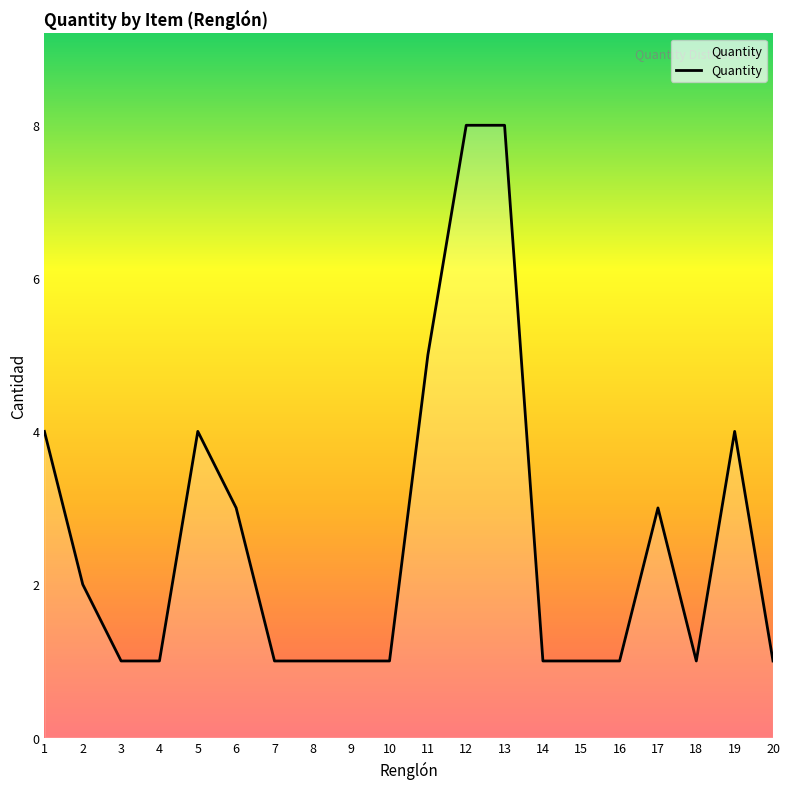

Reading right to left, transcribe all the data shown in this chart.

1	4	1	3	1	1	1	8	8	5	1	1	1	1	3	4	1	1	2	4